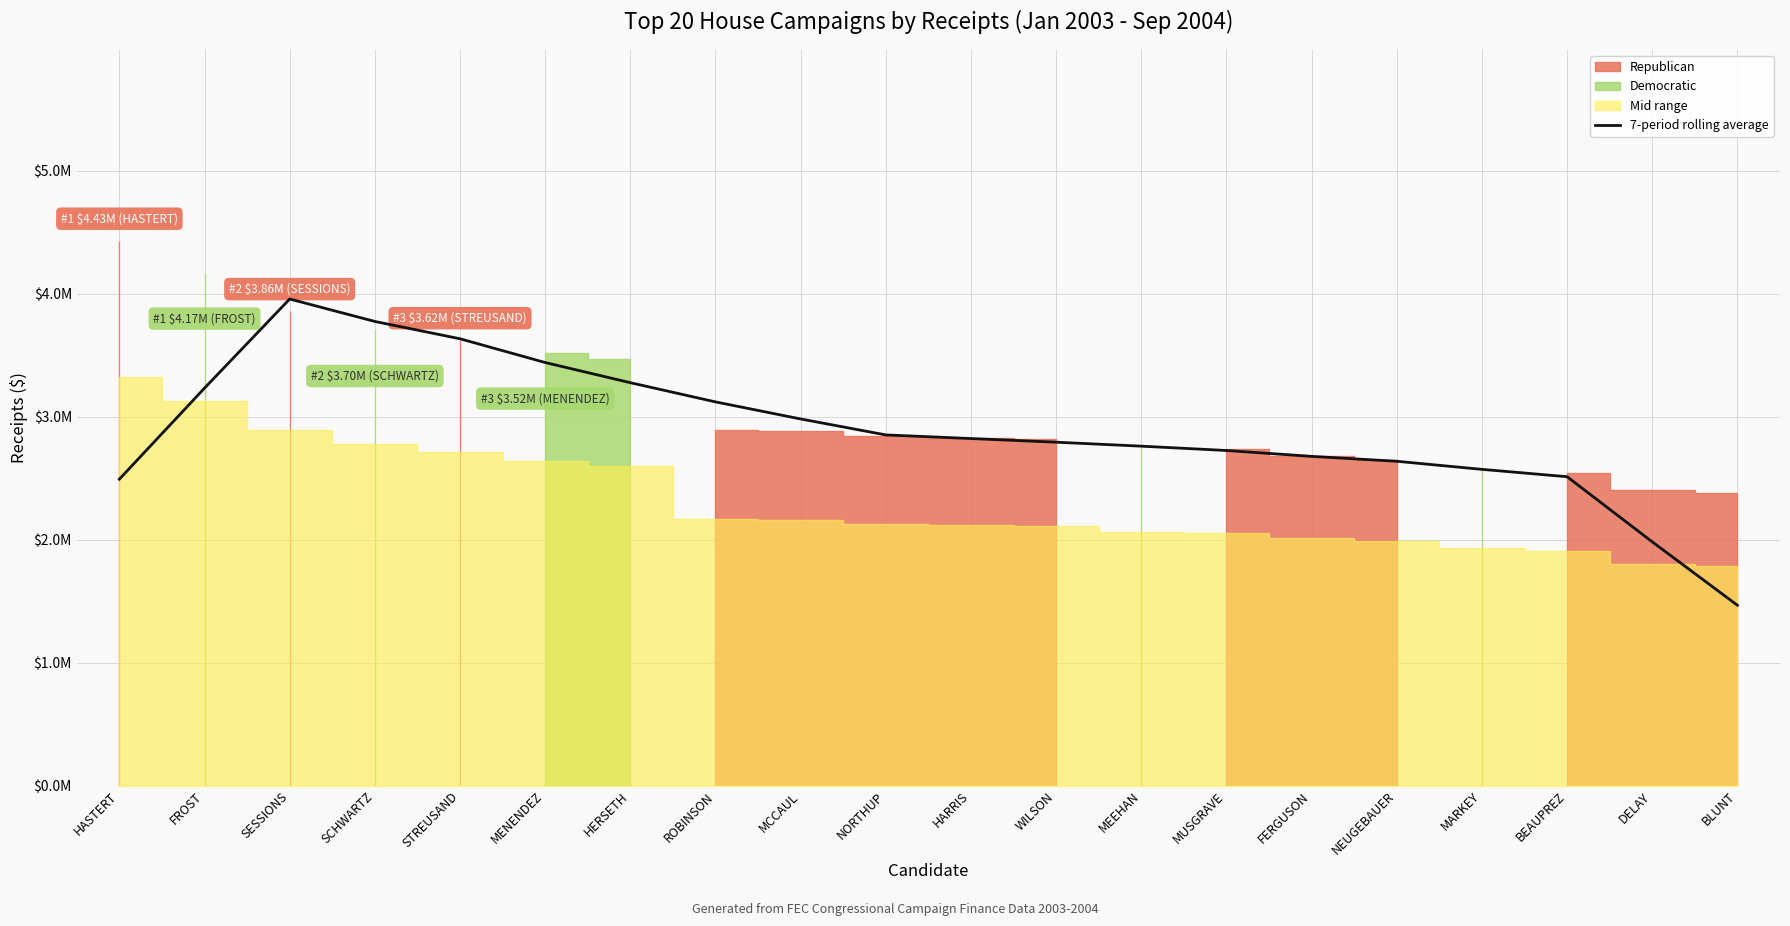

List the labels in order of value, largest first.

SESSIONS, SCHWARTZ, STREUSAND, MENENDEZ, HERSETH, FROST, ROBINSON, MCCAUL, NORTHUP, HARRIS, WILSON, MEEHAN, MUSGRAVE, FERGUSON, NEUGEBAUER, MARKEY, BEAUPREZ, HASTERT, DELAY, BLUNT